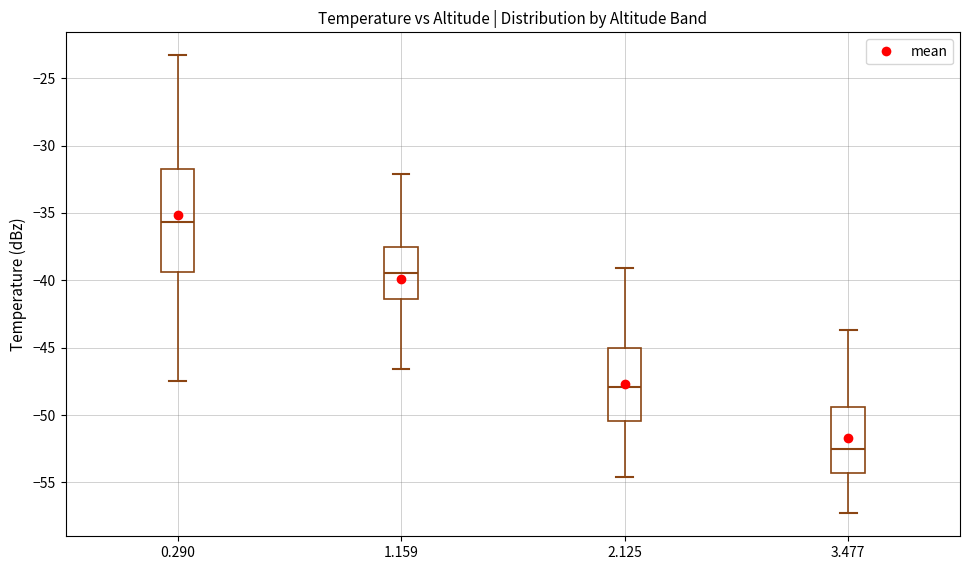

Reading left to right, read every box against the y-axis: the position of its median line, the range the box covers, and the ends of its whiskers. The values are not printed on the chart, so give them approximately, as read against the axis.

0.290: median -35.5, box -39.5 to -31.5, whiskers -47.5 to -23.5
1.159: median -39.5, box -41.5 to -37.5, whiskers -46.5 to -32.0
2.125: median -48.0, box -50.5 to -45.0, whiskers -54.5 to -39.0
3.477: median -52.5, box -54.5 to -49.5, whiskers -57.5 to -43.5